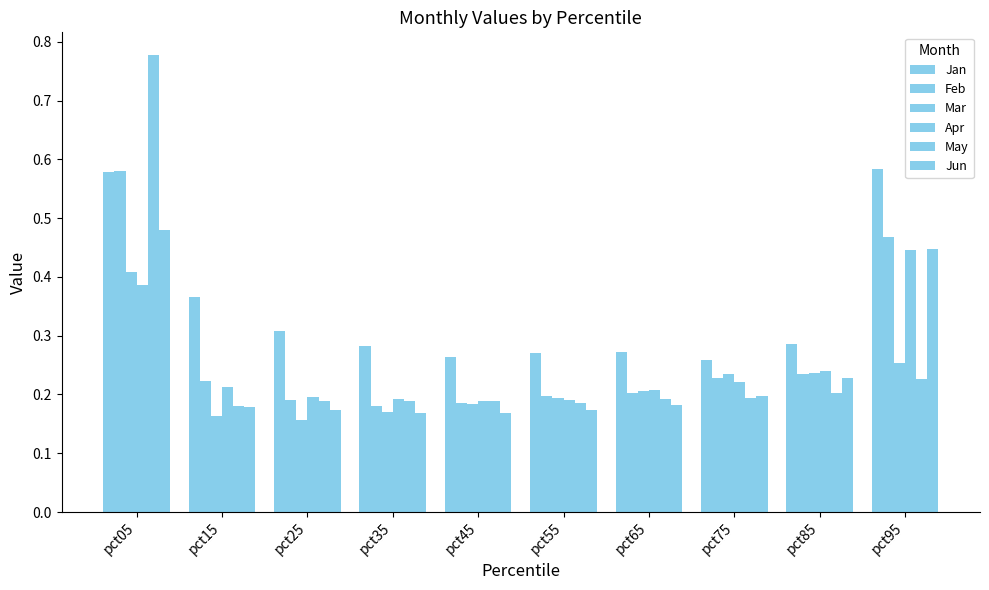

Are the bars grouped side by side (vs. stacked)?

Yes